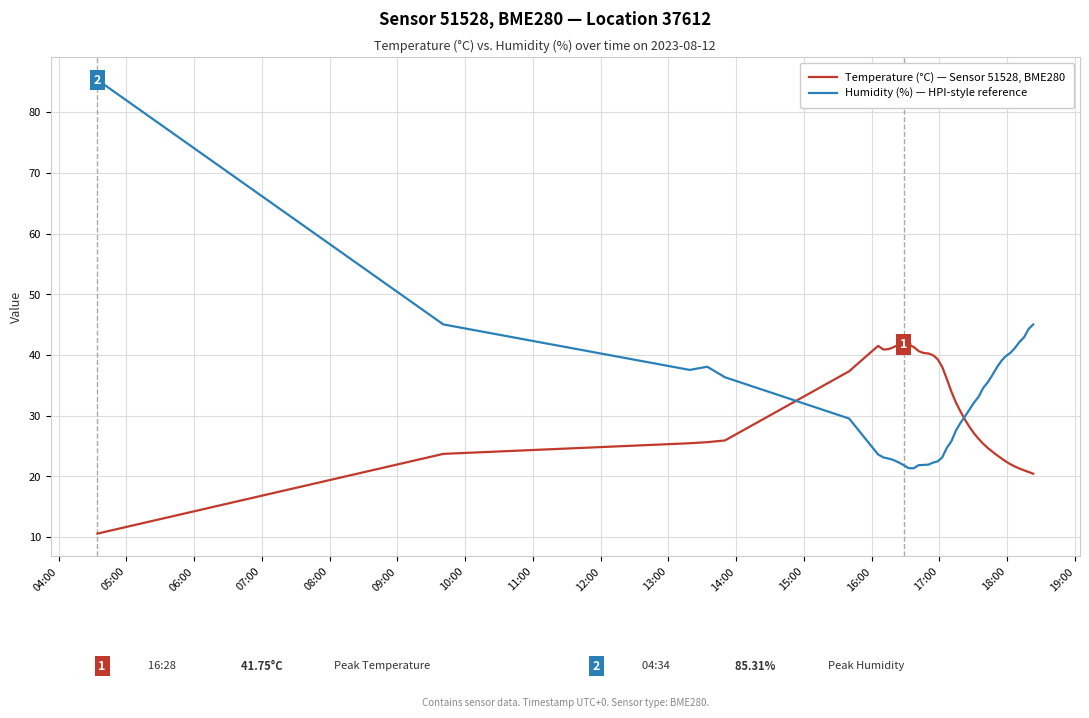

What are all the series names shown in the legend?

Temperature (°C) — Sensor 51528, BME280, Humidity (%) — HPI-style reference